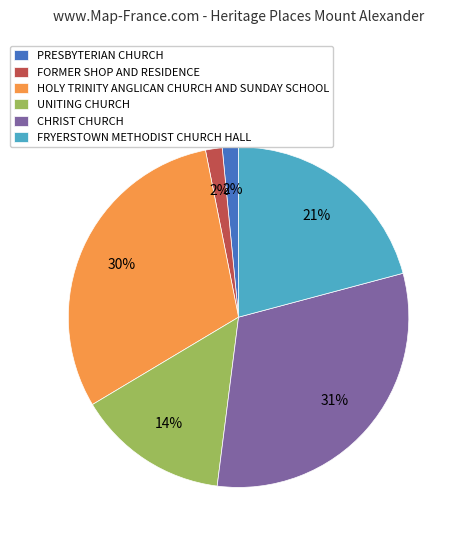

Is it true that UNITING CHURCH is 14% of the pie?

True